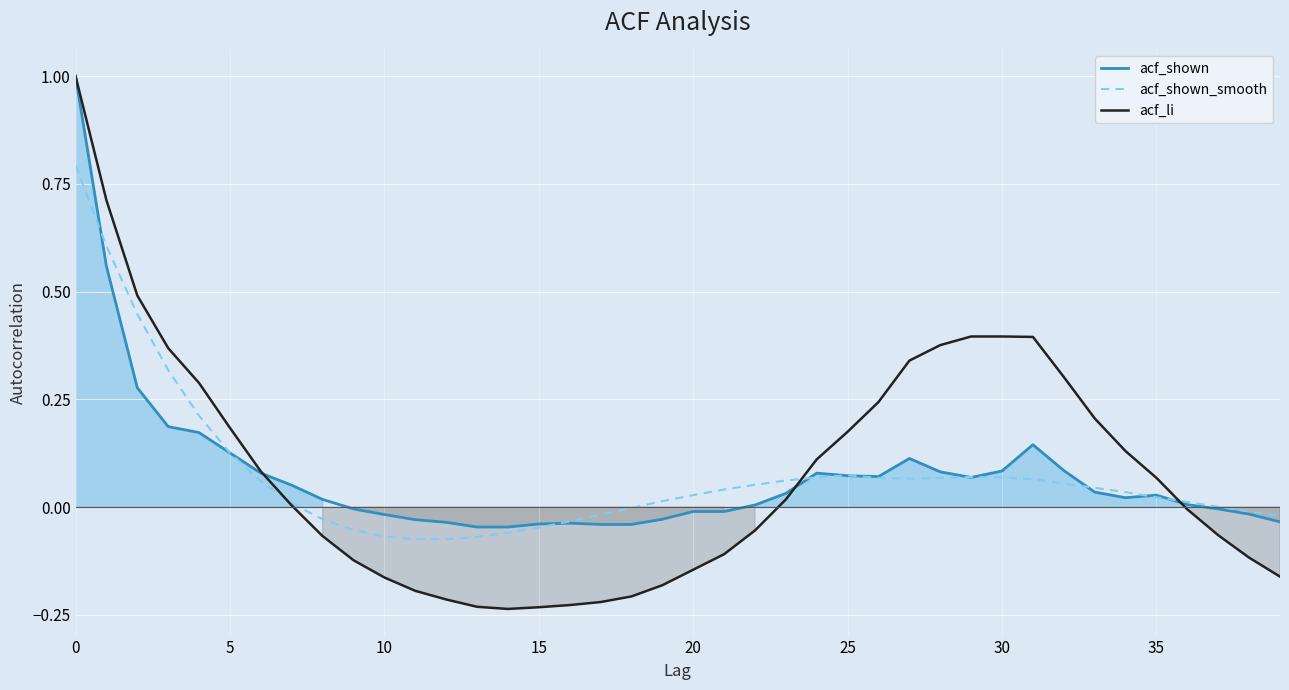

Reading left to right, transcribe all the data shown in this chart.

acf_shown: 1.0	0.6	0.3	0.2	0.2	0.1	0.1	0.1	0.0	-0.0	-0.0	-0.0	-0.0	-0.0	-0.0	-0.0	-0.0	-0.0	-0.0	-0.0	-0.0	-0.0	0.0	0.0	0.1	0.1	0.1	0.1	0.1	0.1	0.1	0.1	0.1	0.0	0.0	0.0	0.0	-0.0	-0.0	-0.0
acf_shown_smooth: 0.8	0.6	0.4	0.3	0.2	0.1	0.1	0.0	-0.0	-0.1	-0.1	-0.1	-0.1	-0.1	-0.1	-0.0	-0.0	-0.0	-0.0	0.0	0.0	0.0	0.1	0.1	0.1	0.1	0.1	0.1	0.1	0.1	0.1	0.1	0.1	0.0	0.0	0.0	0.0	0.0	-0.0	-0.0
acf_li: 1.0	0.7	0.5	0.4	0.3	0.2	0.1	0.0	-0.1	-0.1	-0.2	-0.2	-0.2	-0.2	-0.2	-0.2	-0.2	-0.2	-0.2	-0.2	-0.1	-0.1	-0.1	0.0	0.1	0.2	0.2	0.3	0.4	0.4	0.4	0.4	0.3	0.2	0.1	0.1	-0.0	-0.1	-0.1	-0.2